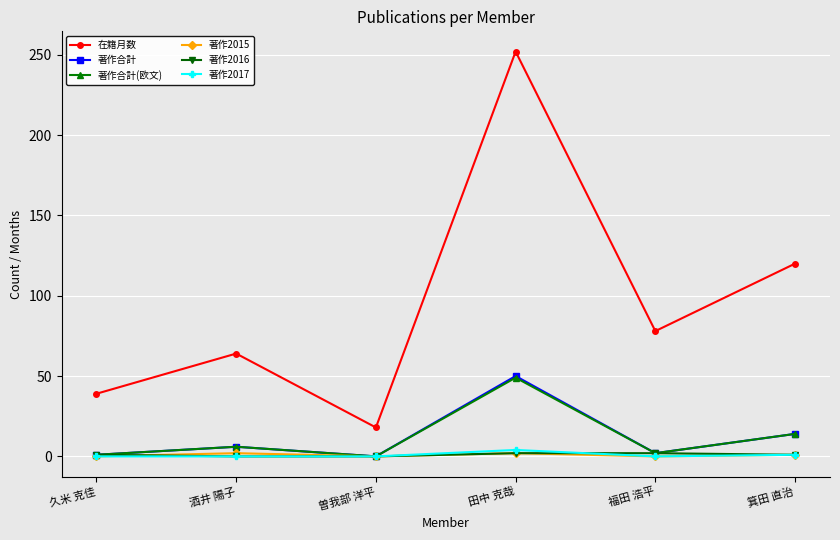

What is the sum of all 著作2015 values?

5